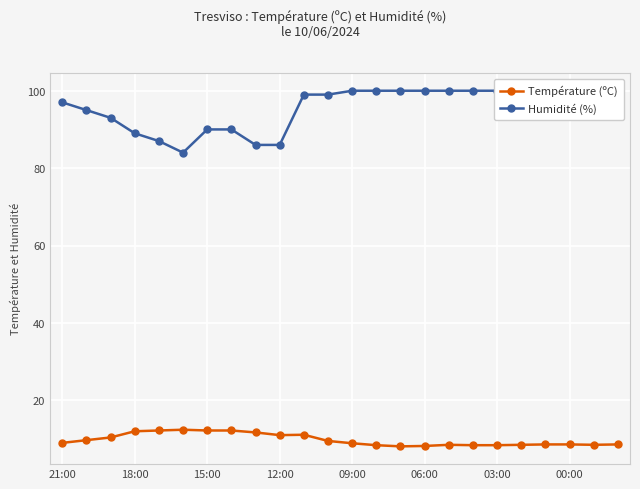

True or false: Humidité (%) has more than 1 interior local peaks.

False